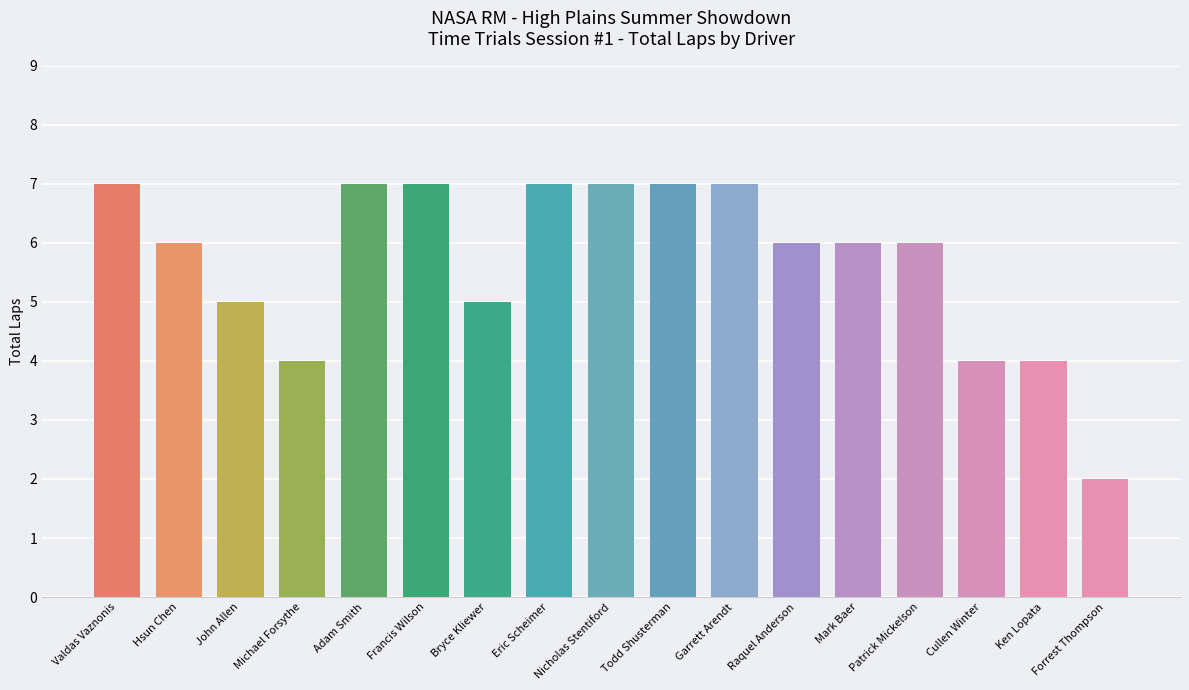

Which has a higher value, Eric Scheimer or Forrest Thompson?

Eric Scheimer